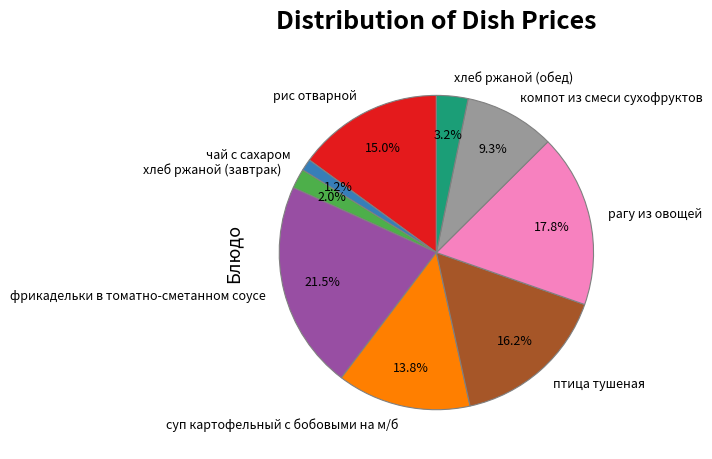

To the nearest percent, what is the combined percentage of рагу из овощей and хлеб ржаной (завтрак)?

20%